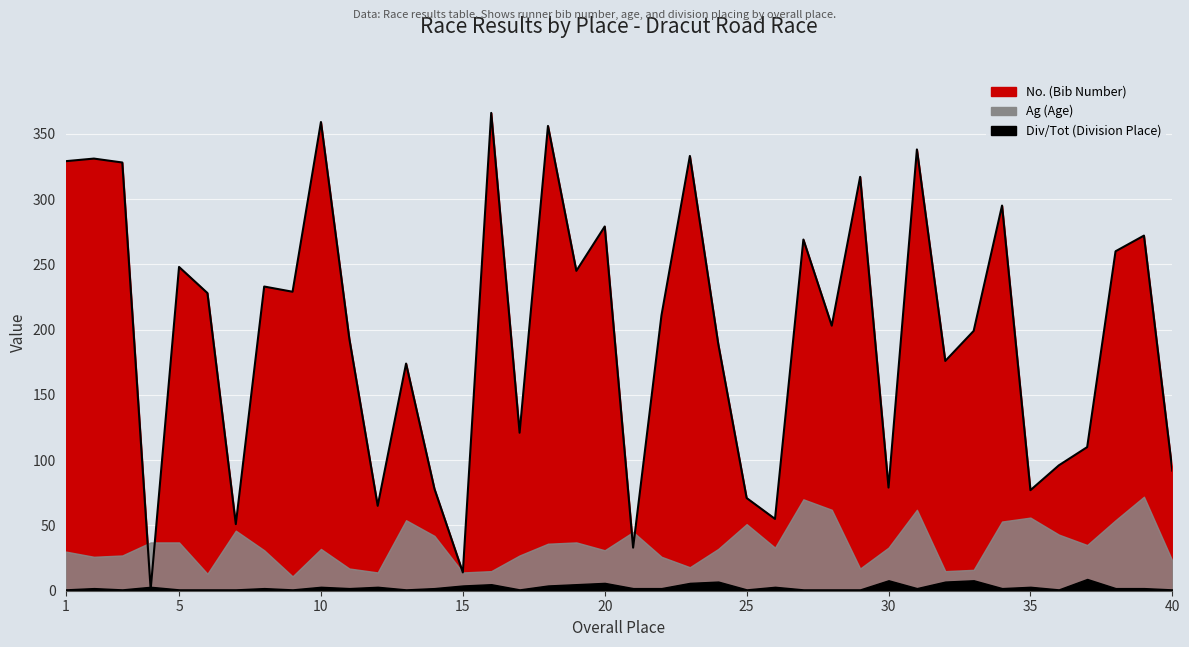

Where is the first local minimum for Div/Tot?

3